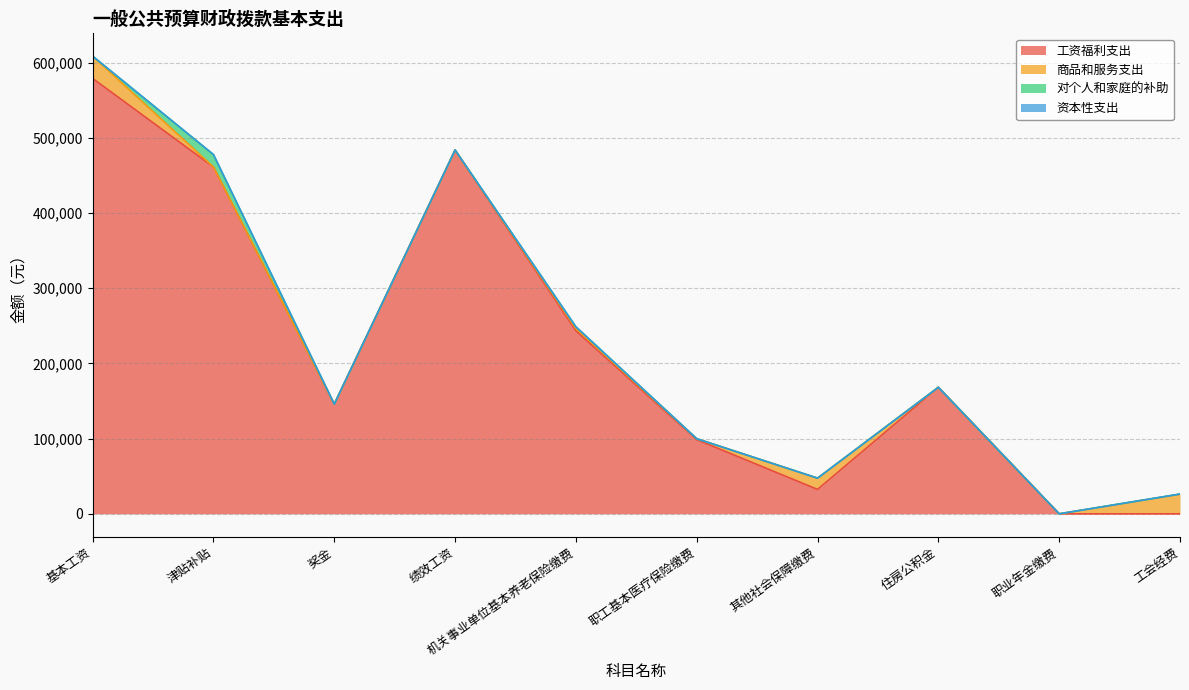

Reading left to right, transcribe all the data shown in this chart.

工资福利支出: 基本工资=578931.0	津贴补贴=461206.0	奖金=145866.0	绩效工资=483721.0	机关事业单位基本养老保险缴费=243397.0	职工基本医疗保险缴费=98640.9	其他社会保障缴费=32462.2	住房公积金=168225.0	职业年金缴费=0.0	工会经费=0.0
商品和服务支出: 基本工资=29557.5	津贴补贴=0.0	奖金=0.0	绩效工资=0.0	机关事业单位基本养老保险缴费=2960.5	职工基本医疗保险缴费=1203.7	其他社会保障缴费=14951.6	住房公积金=0.0	职业年金缴费=0.0	工会经费=25997.0
对个人和家庭的补助: 基本工资=0.0	津贴补贴=16487.5	奖金=0.0	绩效工资=0.0	机关事业单位基本养老保险缴费=2304.0	职工基本医疗保险缴费=0.0	其他社会保障缴费=0.0	住房公积金=0.0	职业年金缴费=0.0	工会经费=300.0
资本性支出: 基本工资=0.0	津贴补贴=0.0	奖金=0.0	绩效工资=0.0	机关事业单位基本养老保险缴费=0.0	职工基本医疗保险缴费=0.0	其他社会保障缴费=0.0	住房公积金=0.0	职业年金缴费=0.0	工会经费=0.0